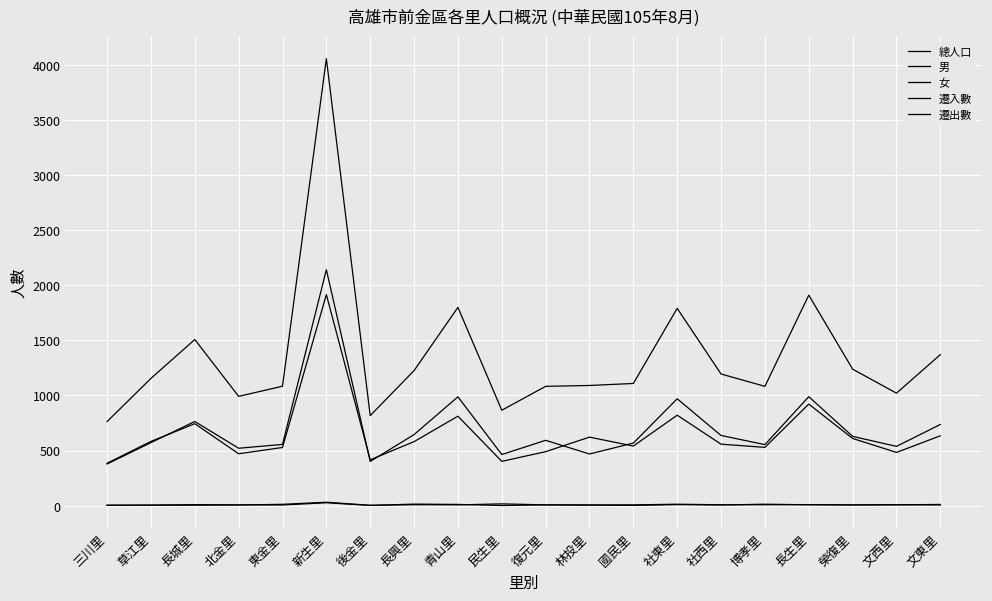

What is the approximate value of 遷出數 at 社東里, to the nearest 5?

15